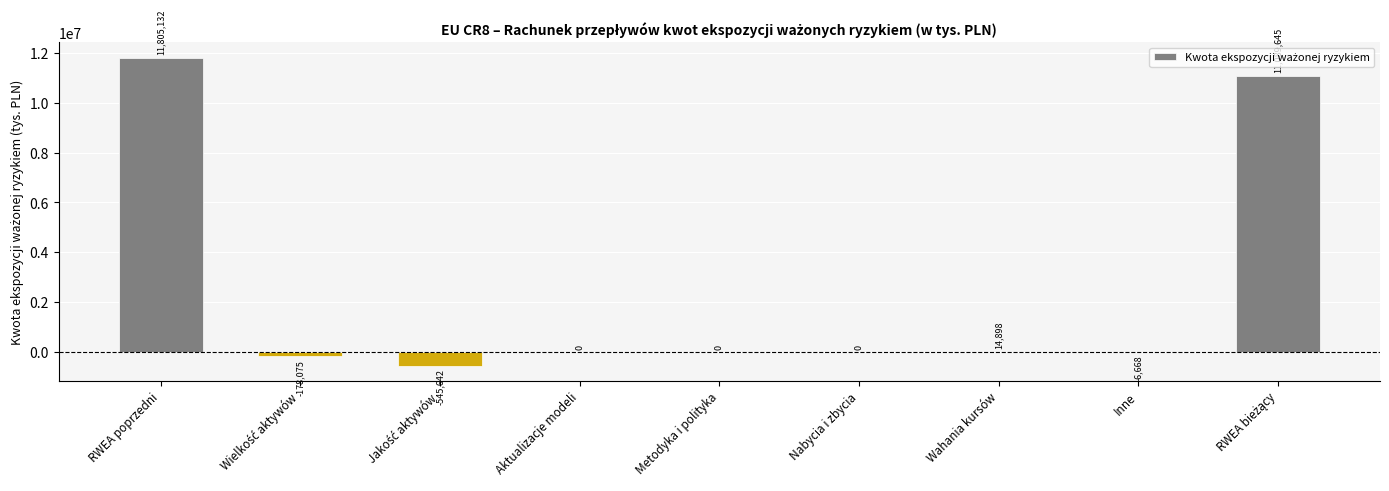

Is it true that the value at Aktualizacje modeli is 0.0?

True